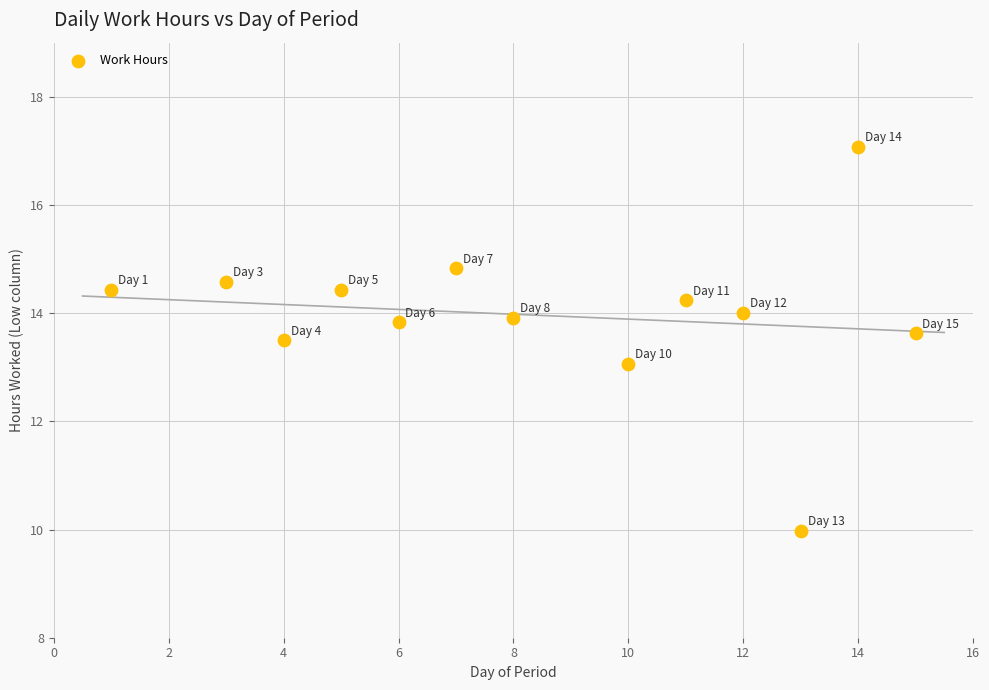

What is the range of X values (max minus min)?

14.0